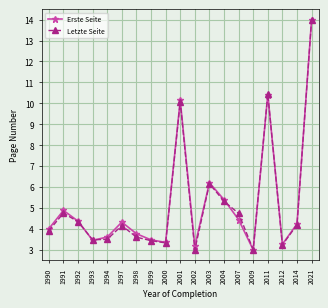

Where is the first local maximum for Letzte Seite?

1991